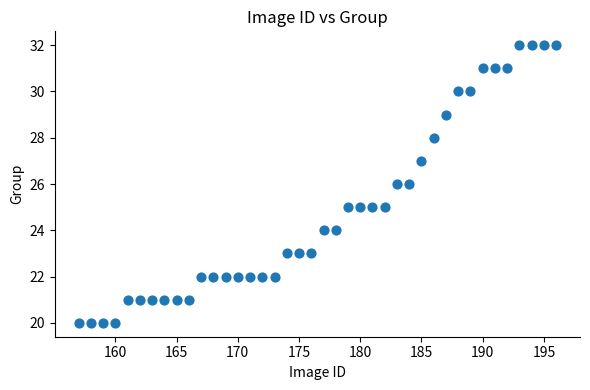

What is the range of X values (max minus min)?

39